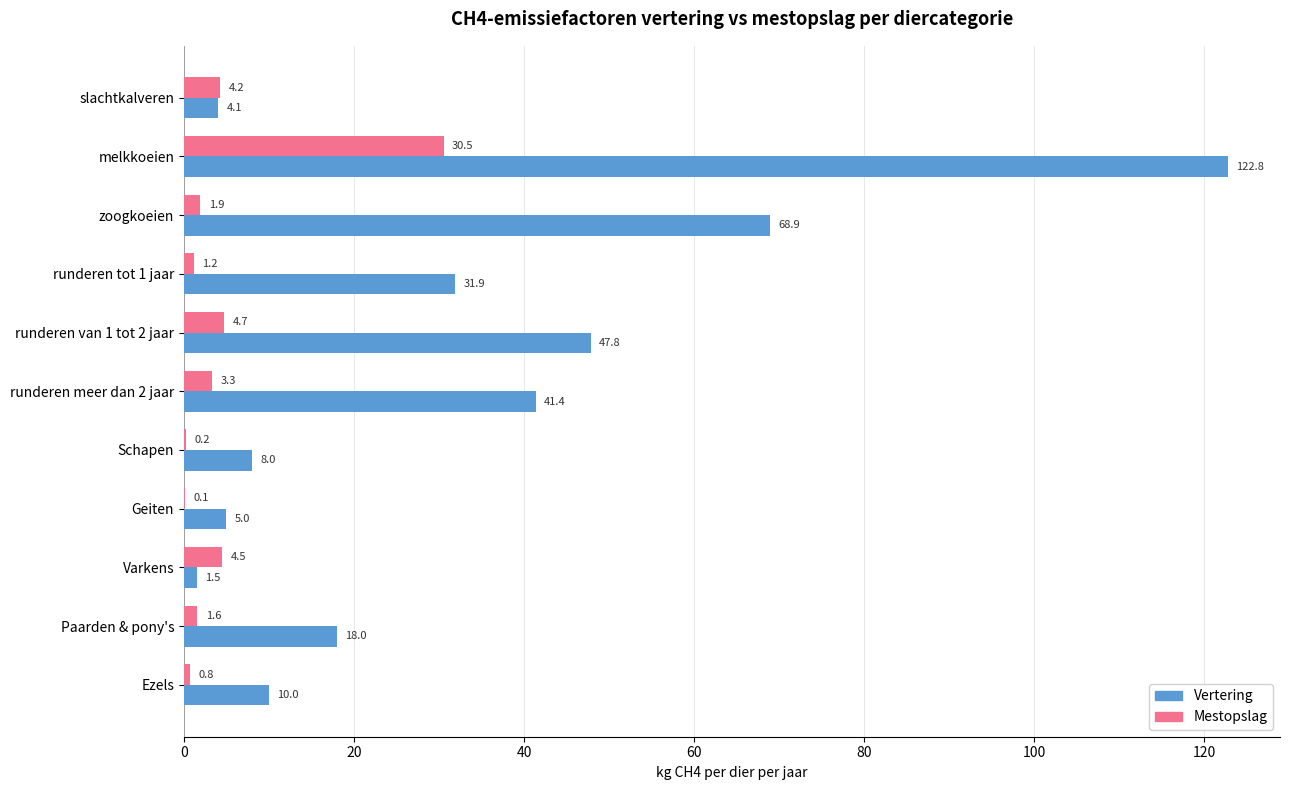

Which category has the highest value in the Mestopslag series?

melkkoeien